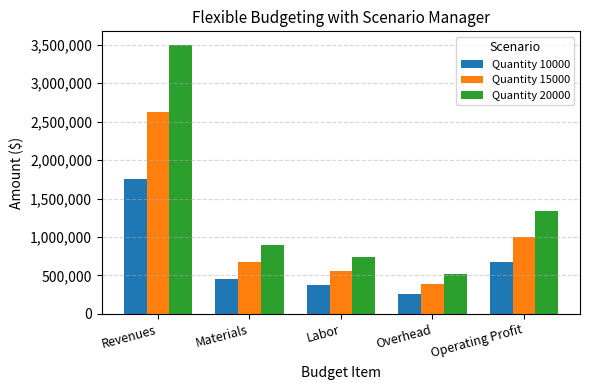

What is the difference between the highest and lowest values at Overhead?

258500